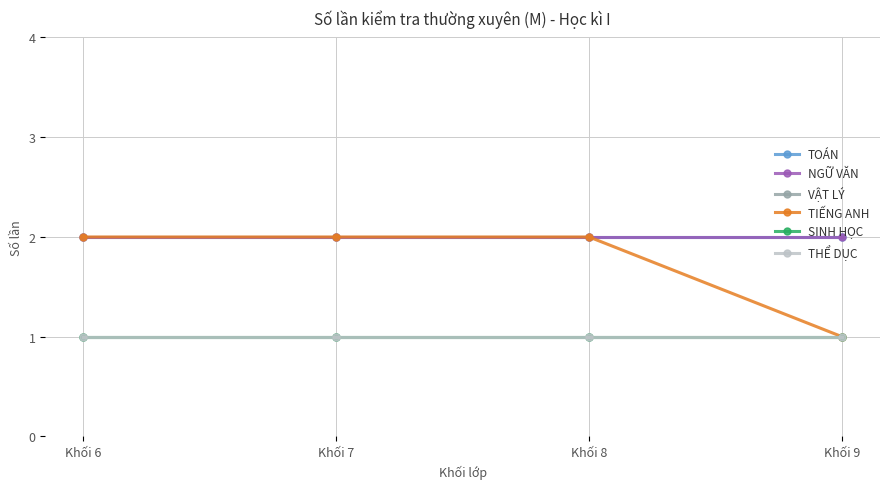

Between Khối 6 and Khối 8, which series saw the biggest shift?

TOÁN